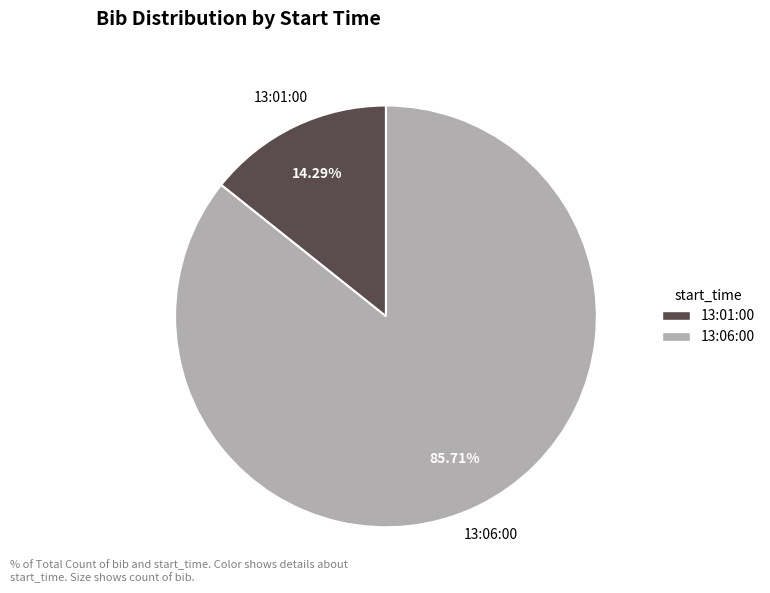

Is the sum of 13:01:00 and 13:06:00 greater than half?

Yes